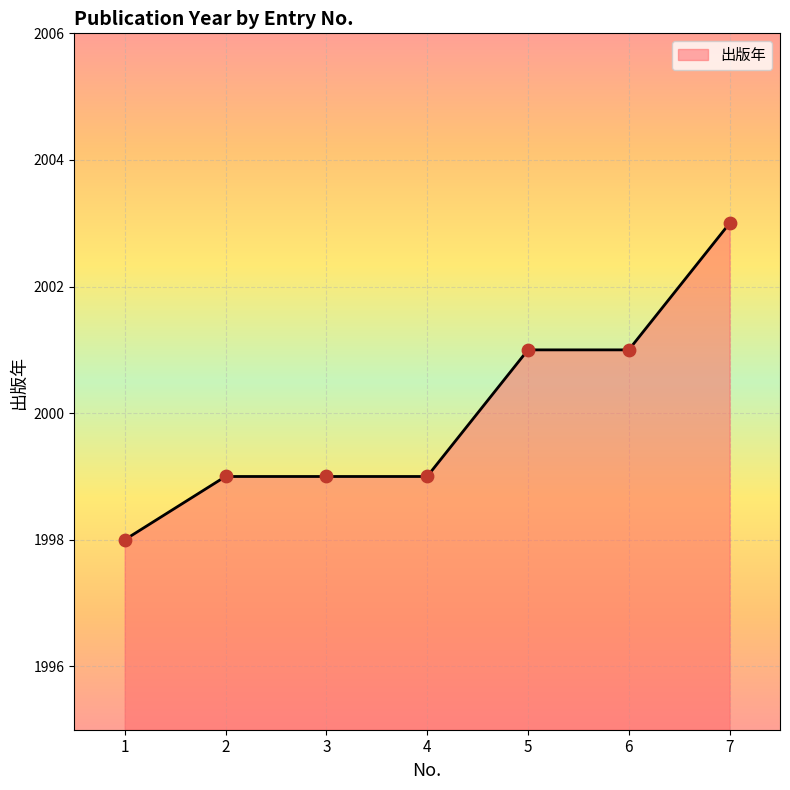

What is the ratio of the value at 7 to the value at 1?

1.0